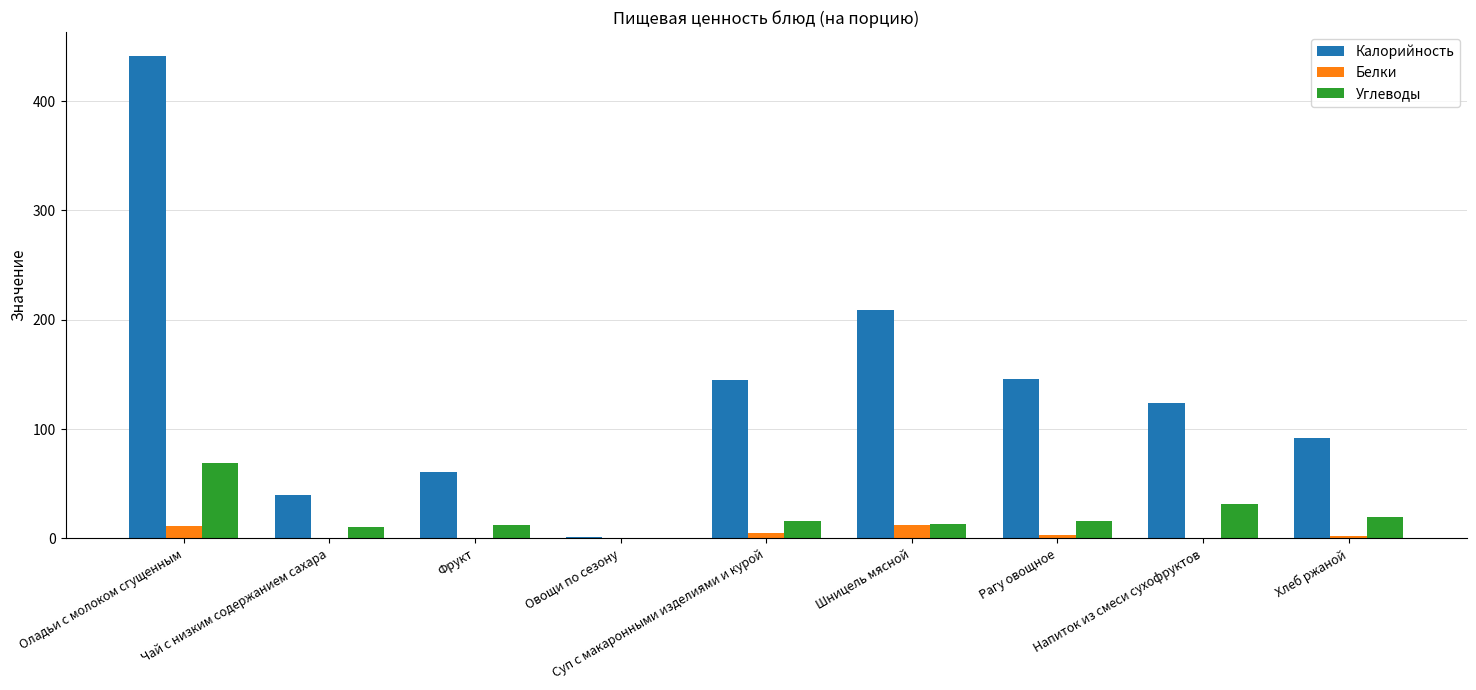

What is the maximum value shown in the chart?

441.0